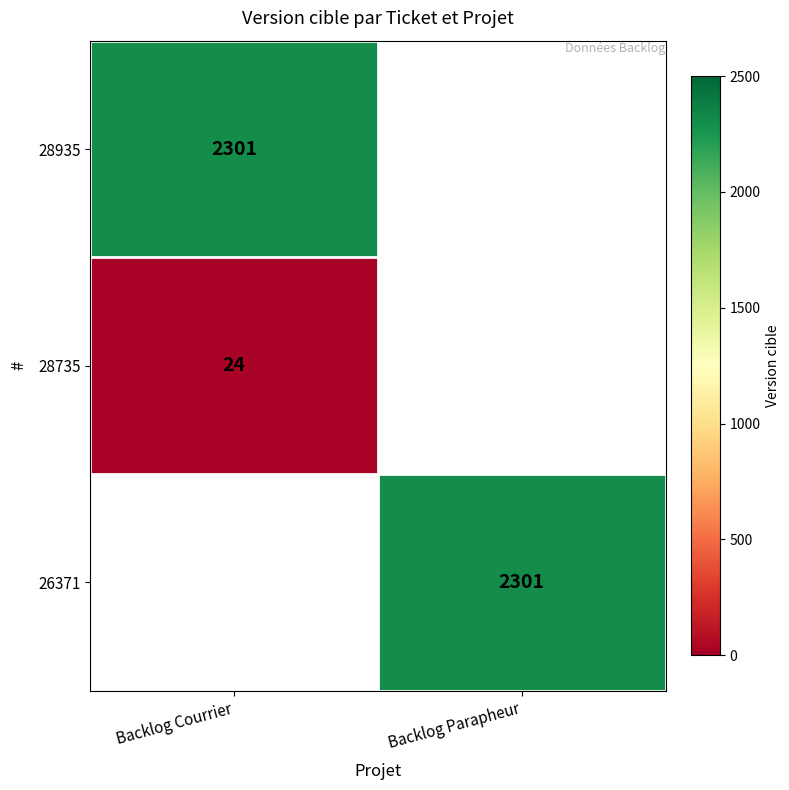

Is it true that 26371 equals 2301 at Backlog Parapheur?

True